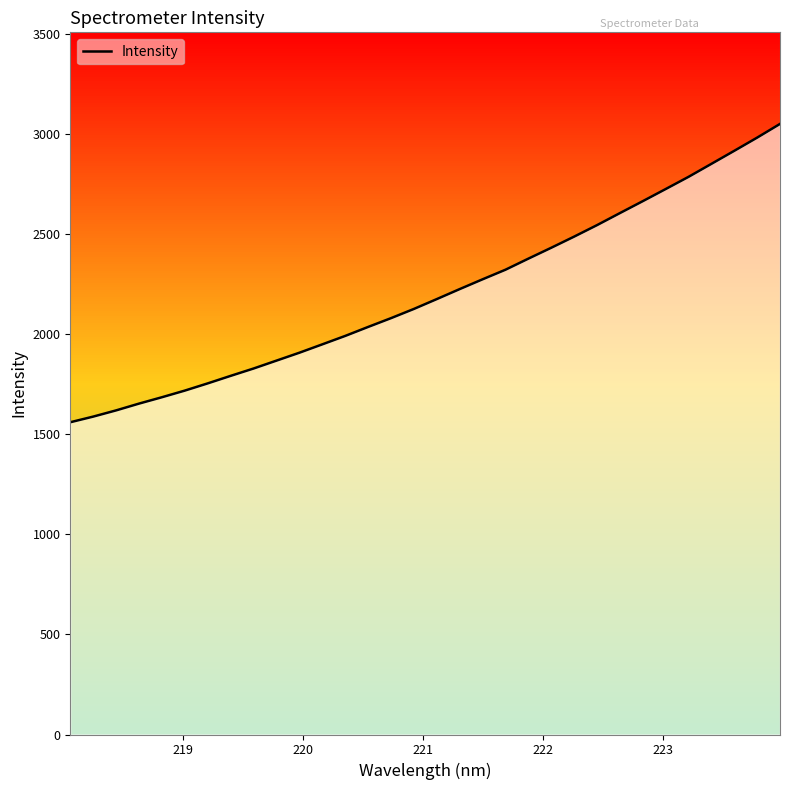

What is the difference between the maximum and minimum values?

1490.2